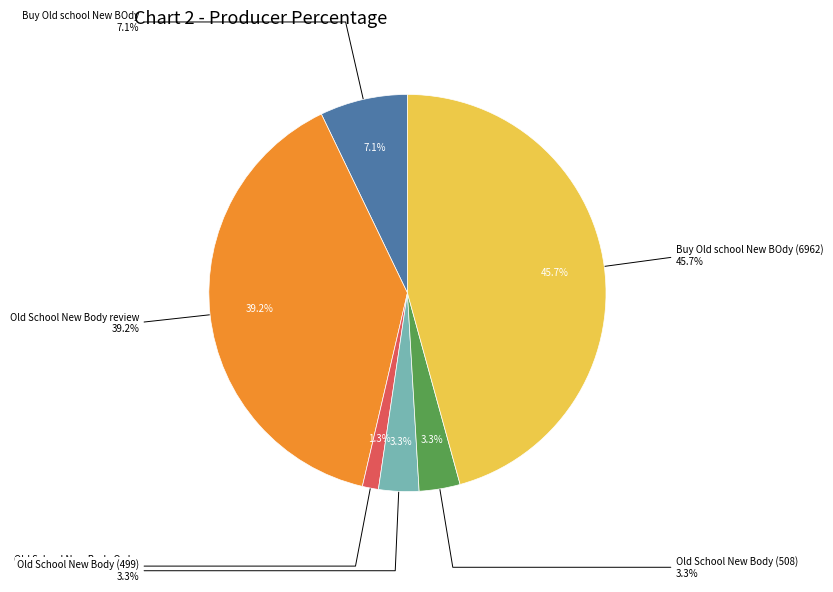

Is Old School New Body (508) the majority of the pie?

No